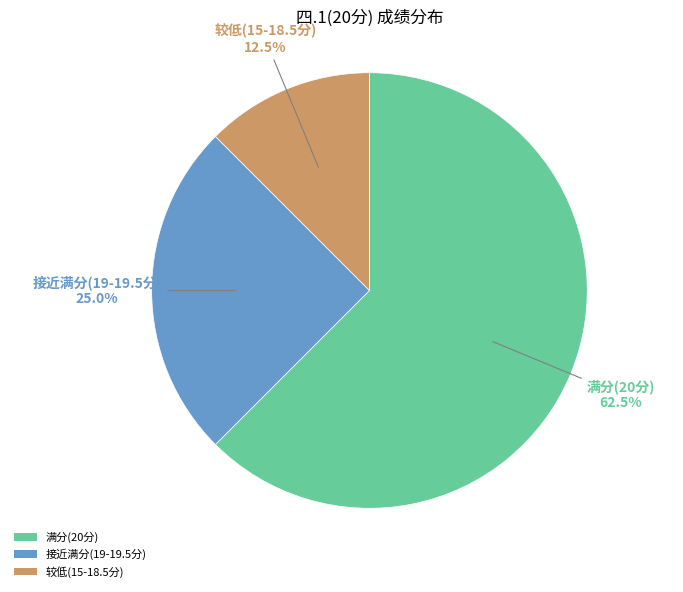

What portion of the pie excludes 接近满分(19-19.5分)?

75.0%